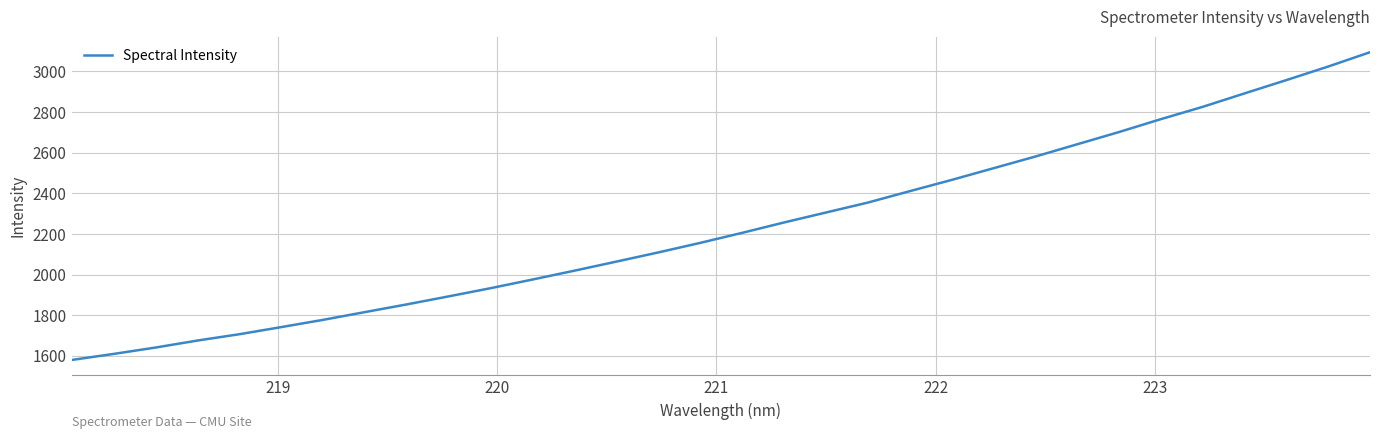

True or false: the data has more than 0 interior local peaks.

False